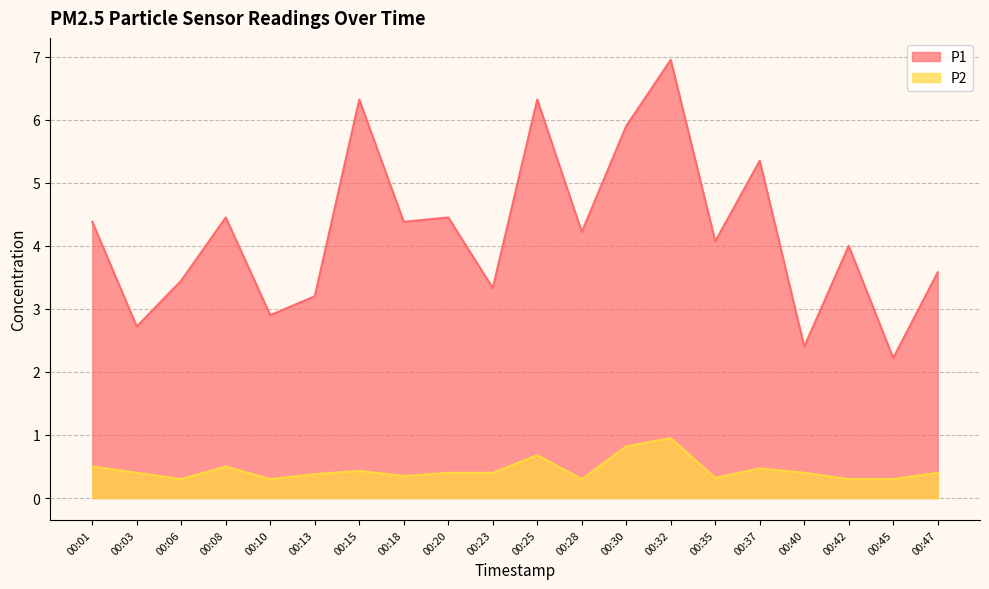

How many interior local valleys does the P2 series have?

5